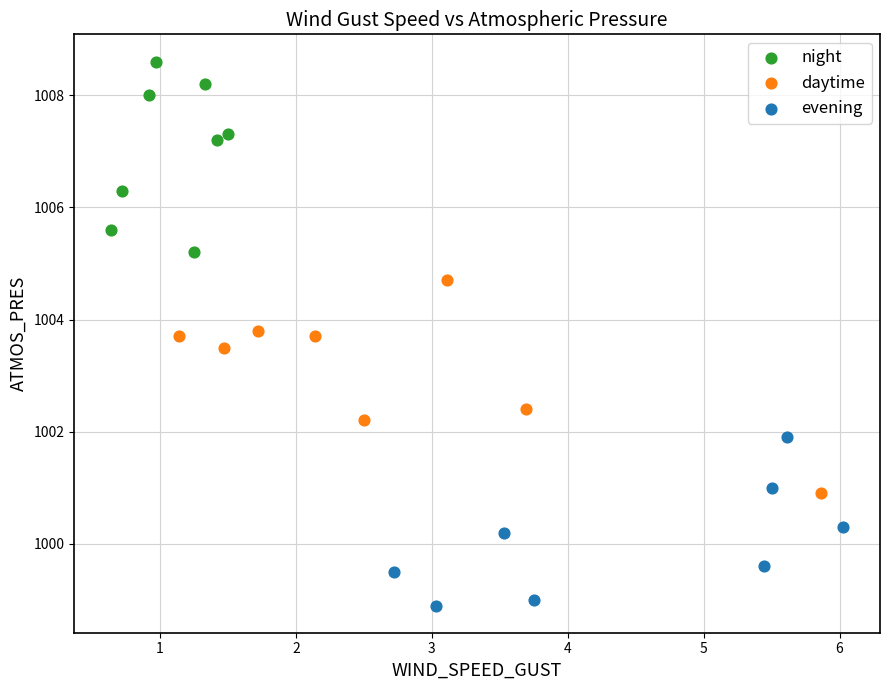

What are all the series names shown in the legend?

night, daytime, evening